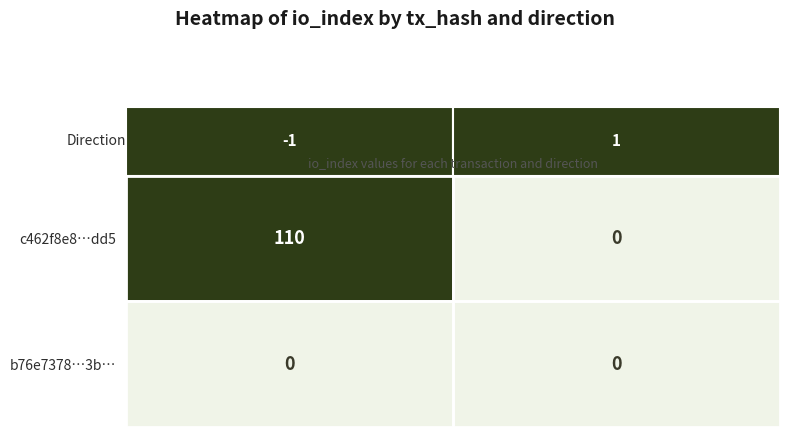

What is the difference between the maximum and minimum values in the c462f8e8…dd5 series?

110